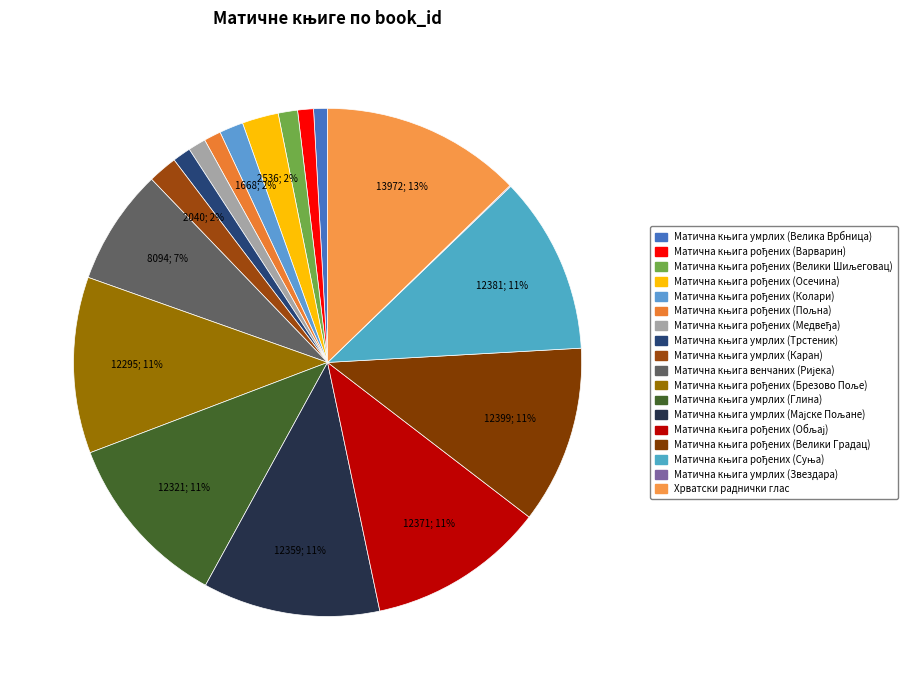

Does any single category account for the majority?

No